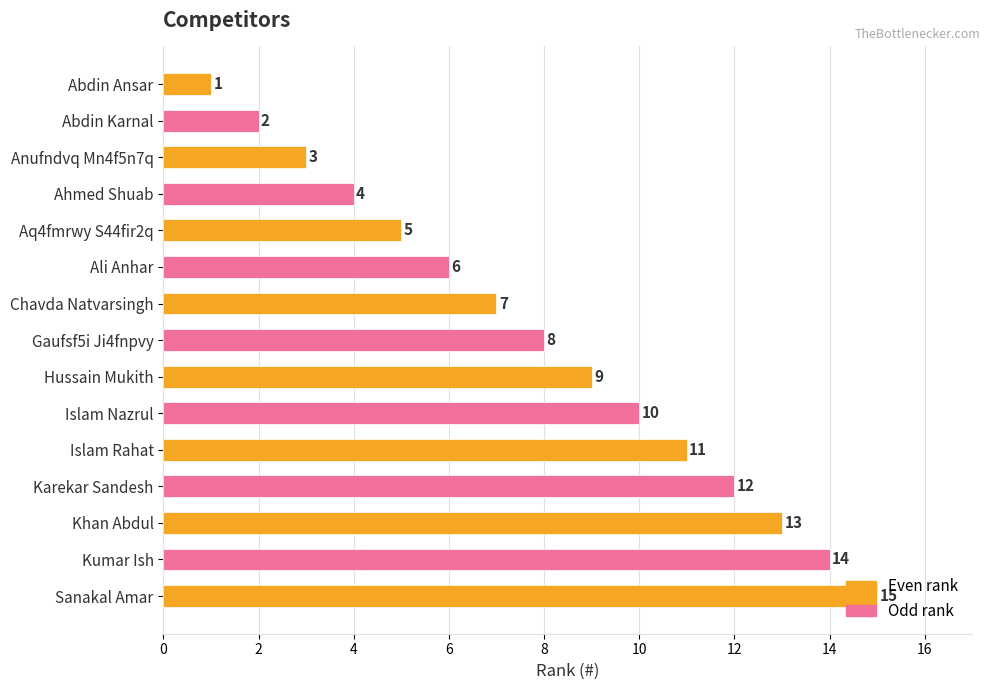

Approximately how many times larger is the value at Ali Anhar compared to Sanakal Amar?

0.4